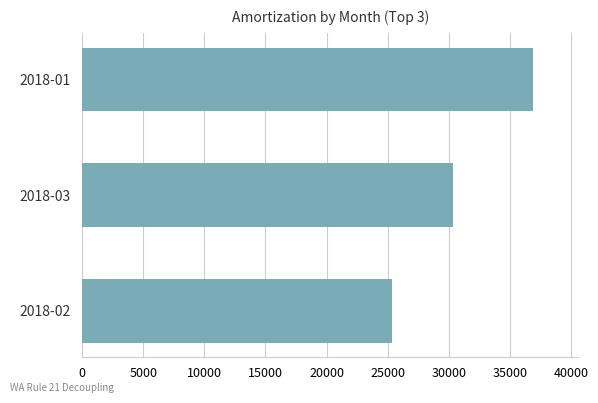

Is it true that the value at 2018-02 is 14526.0?

False